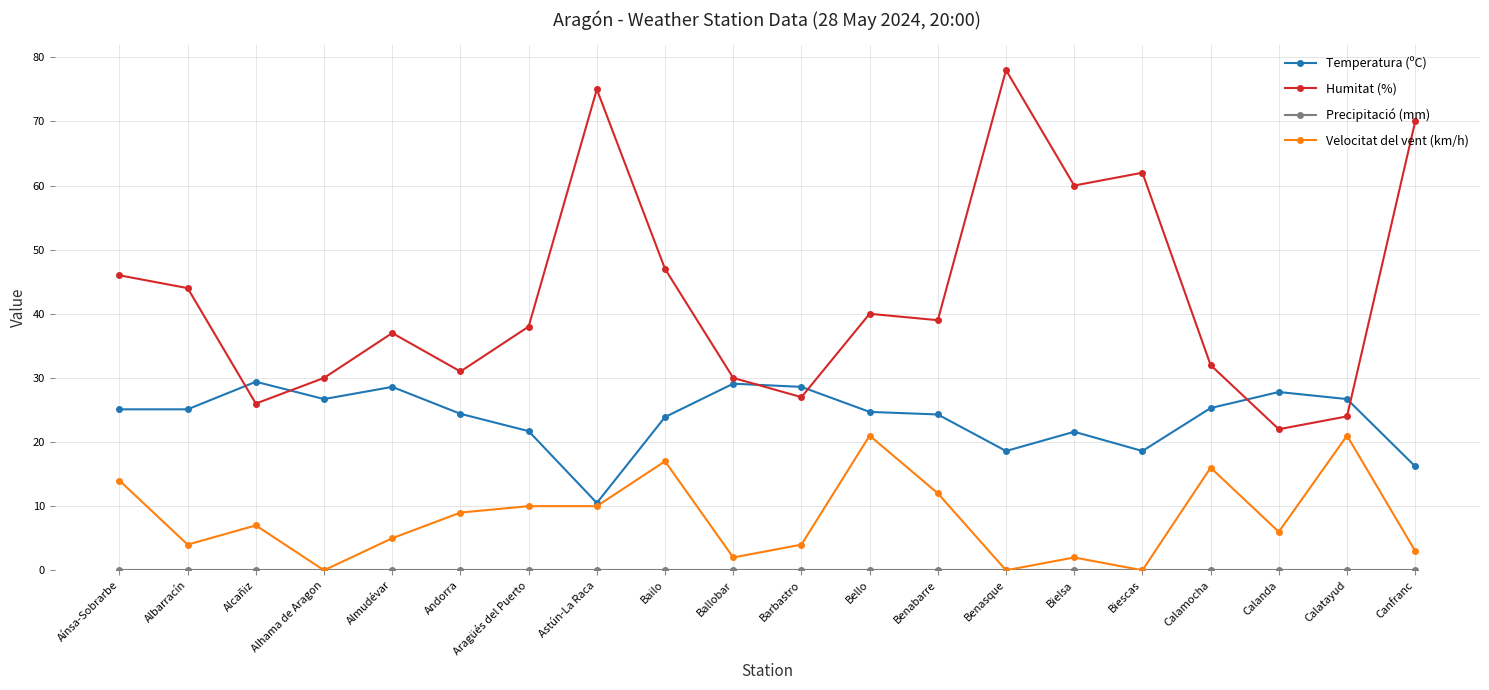

The value of Velocitat del vent (km/h) at Calamocha is 4.8. True or false?

False